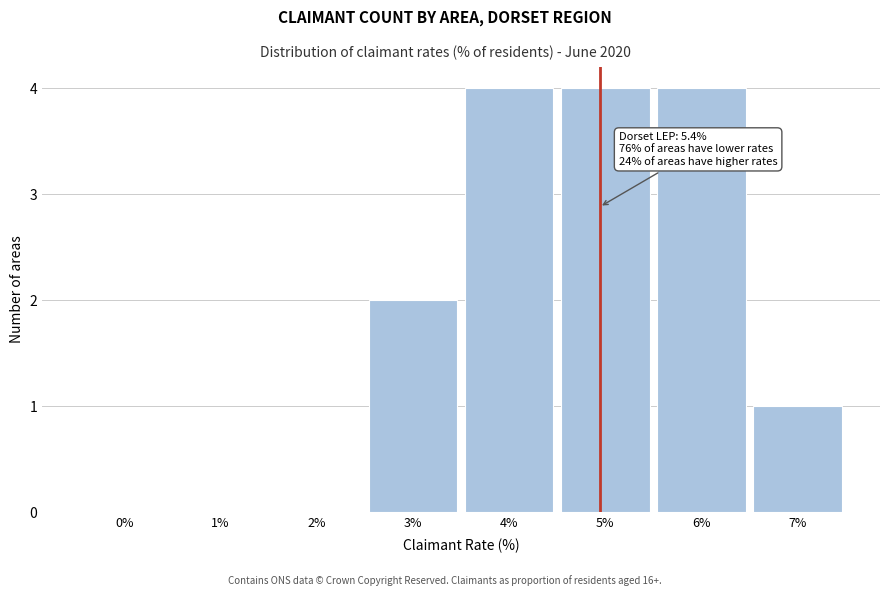

Reading left to right, transcribe all the data shown in this chart.

0%=0	1%=0	2%=0	3%=2	4%=4	5%=4	6%=4	7%=1